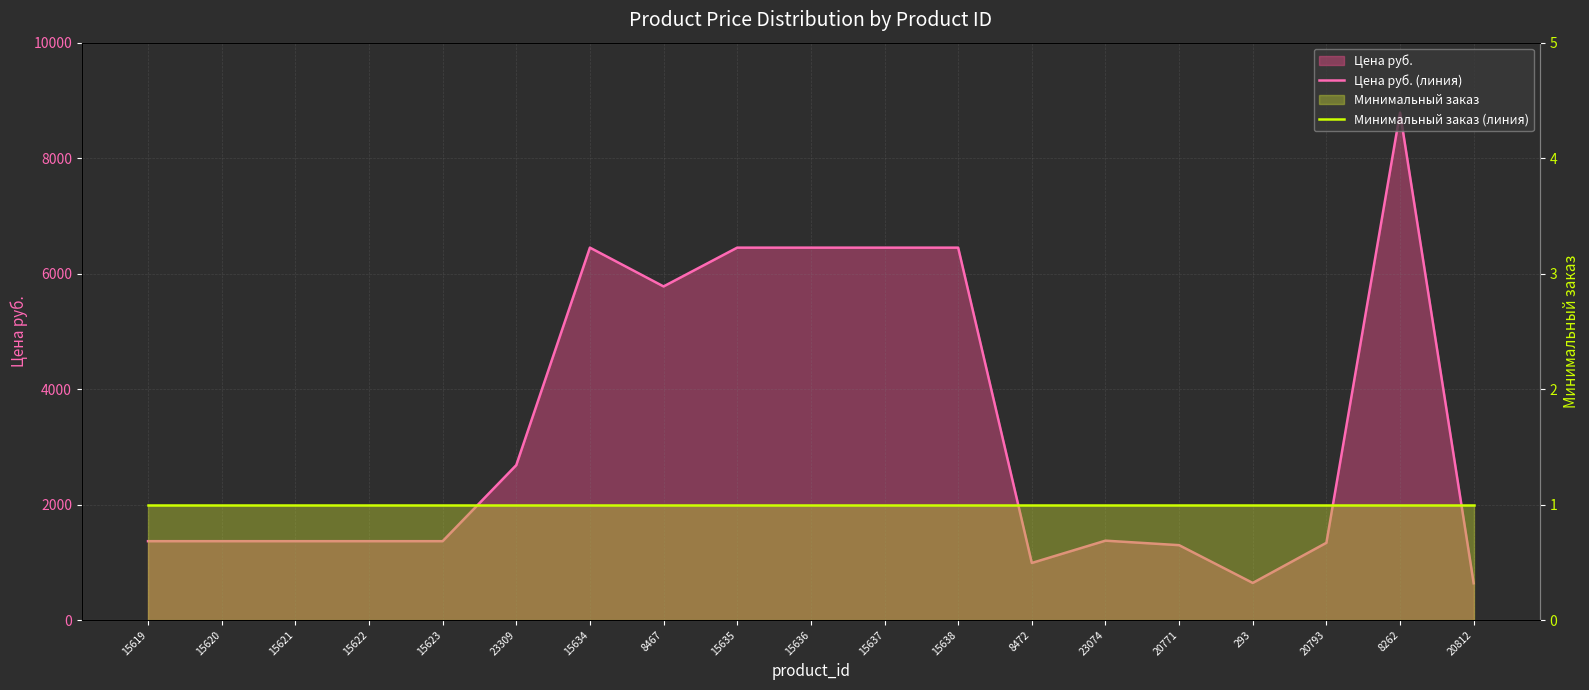

What is the minimum value shown in the chart?

1.0